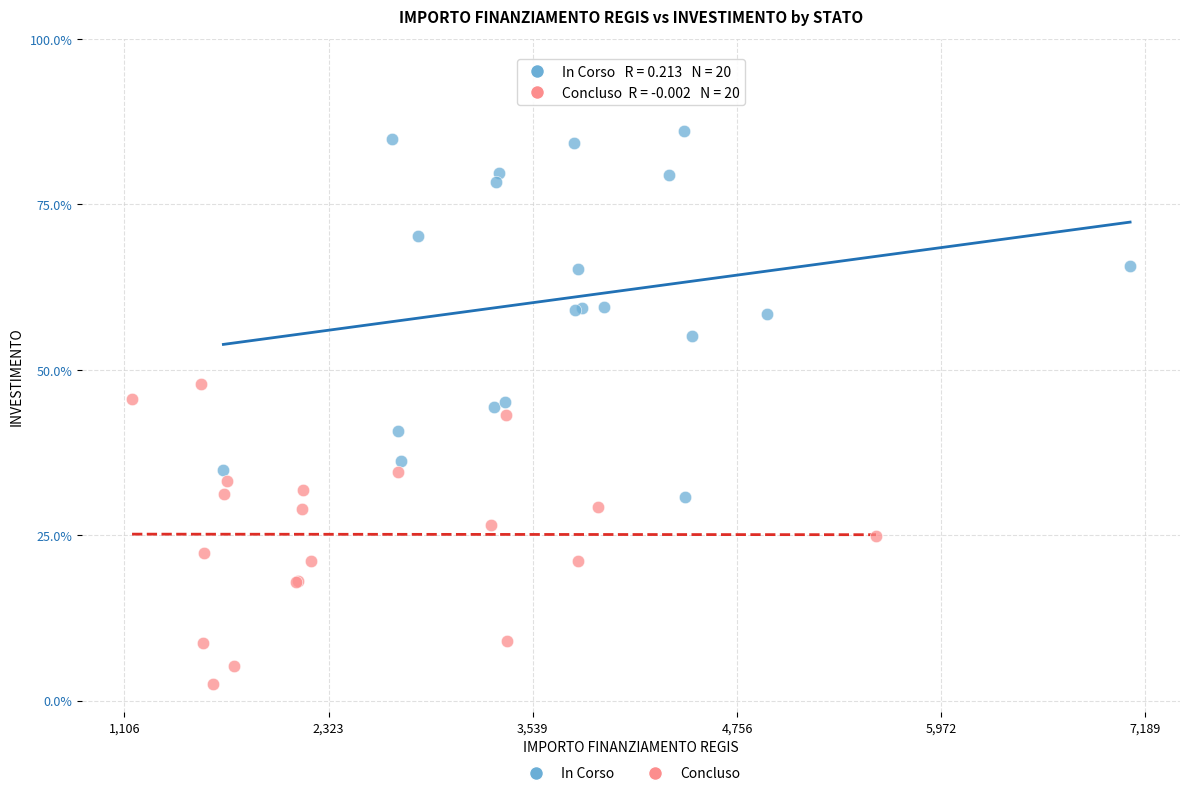

What are all the series names shown in the legend?

In Corso, Concluso